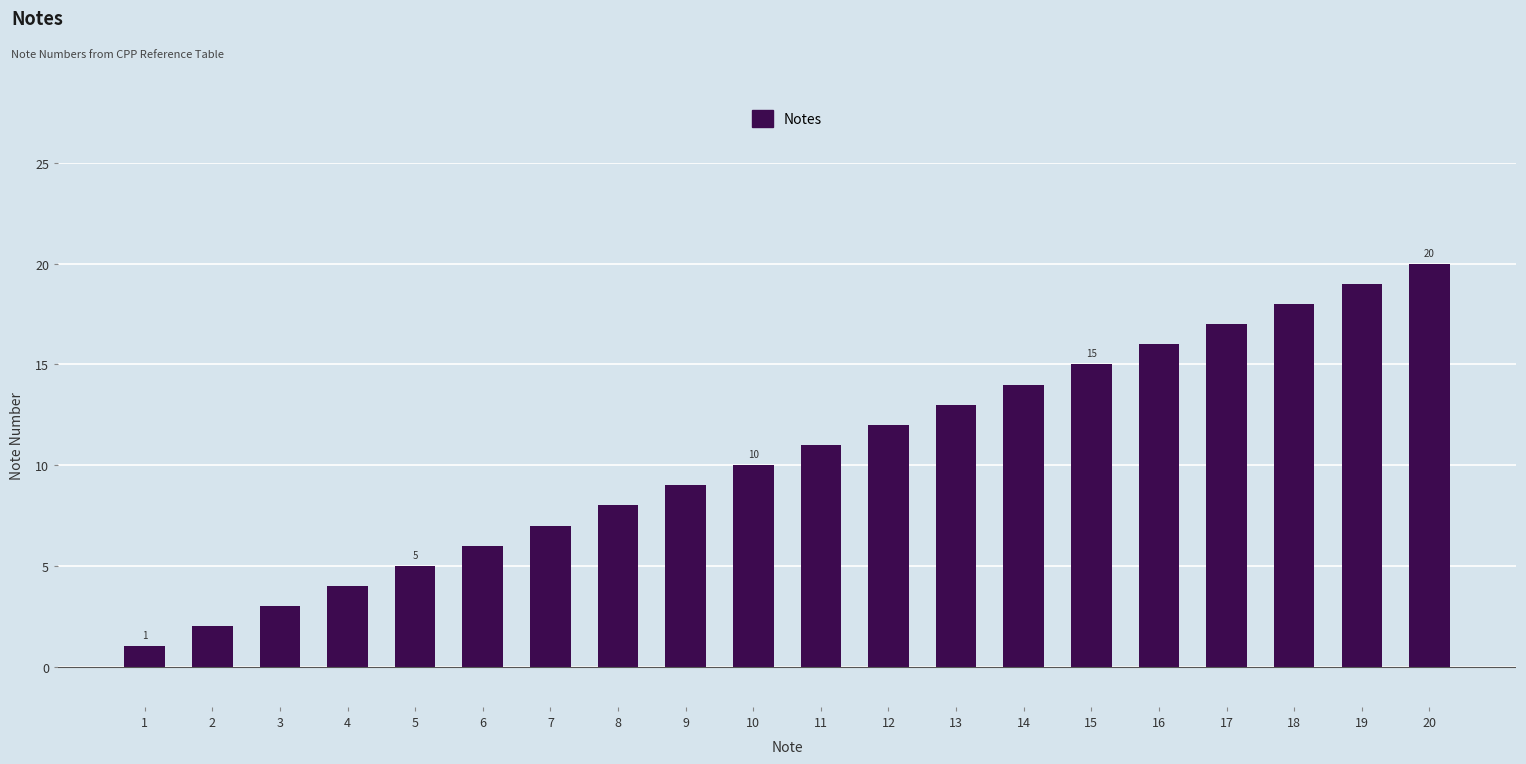

What is the value of the 7th bar from the left?

7